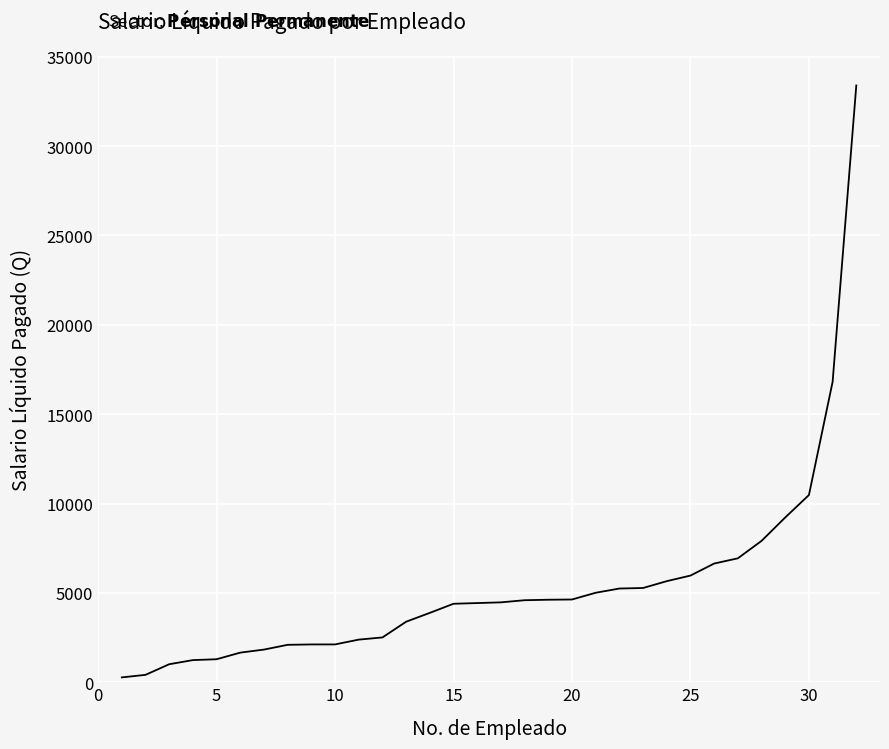

What is the maximum value shown in the chart?

33395.1